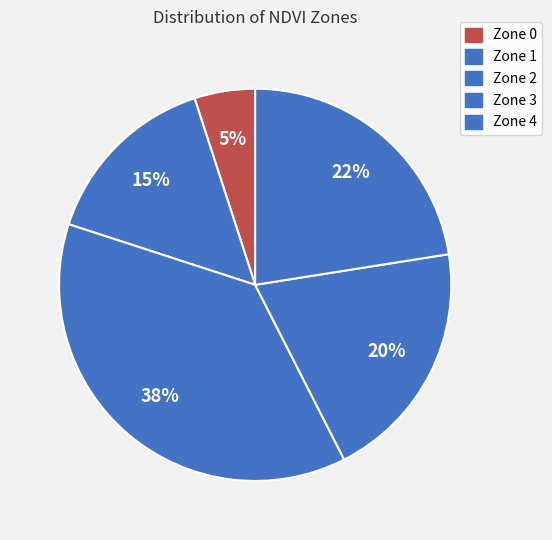

Which has a higher value, Zone 2 or Zone 1?

Zone 2